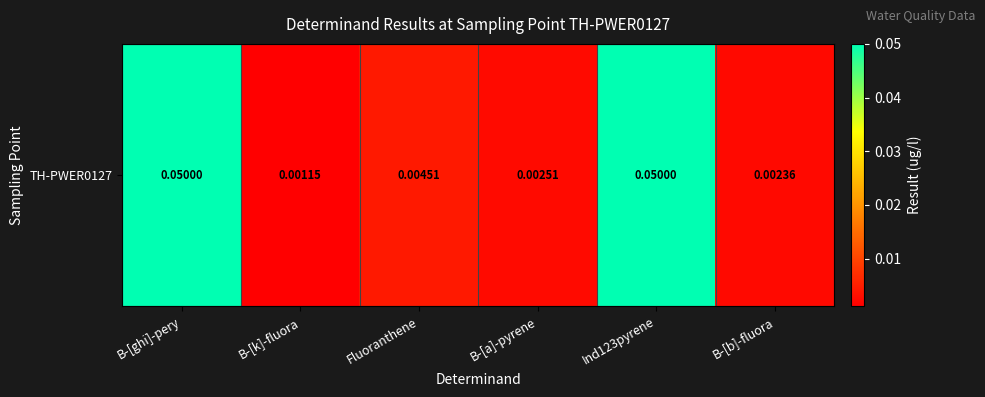

The chart shows a value of 0.0 at B-[k]-fluora. True or false?

False